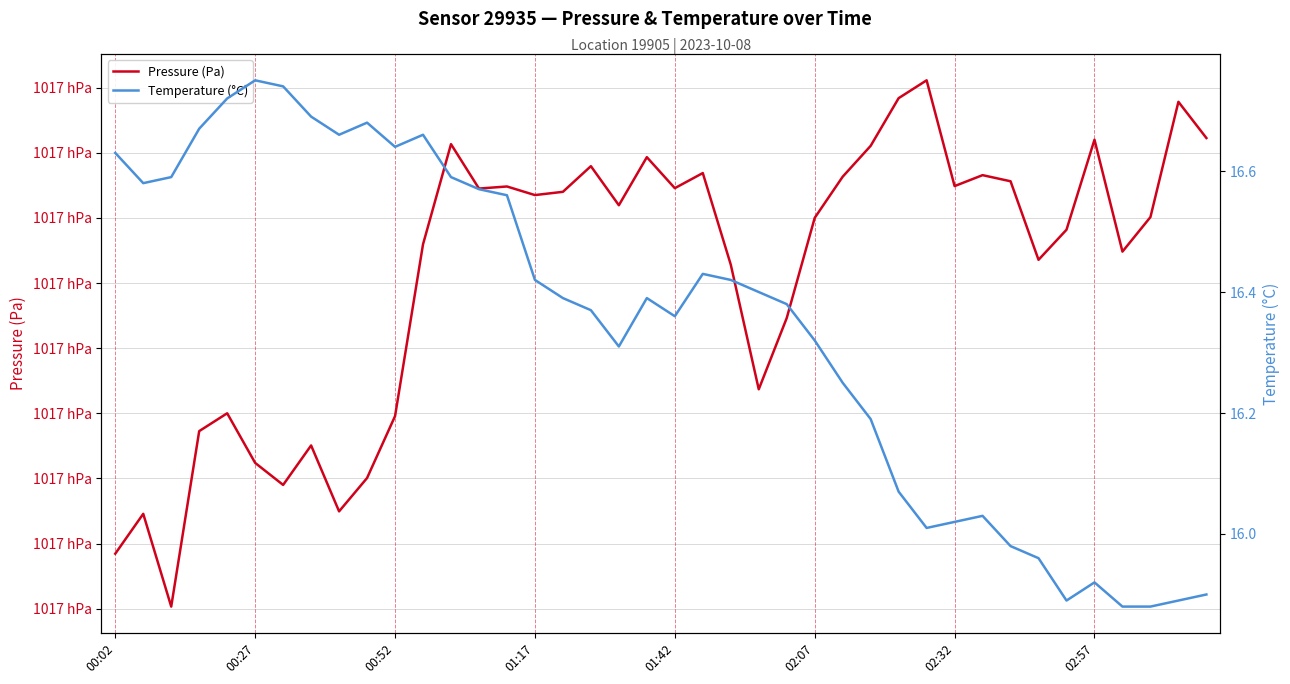

In Temperature (°C), how many points are higher than both neighbors (excluding endpoints)?

7